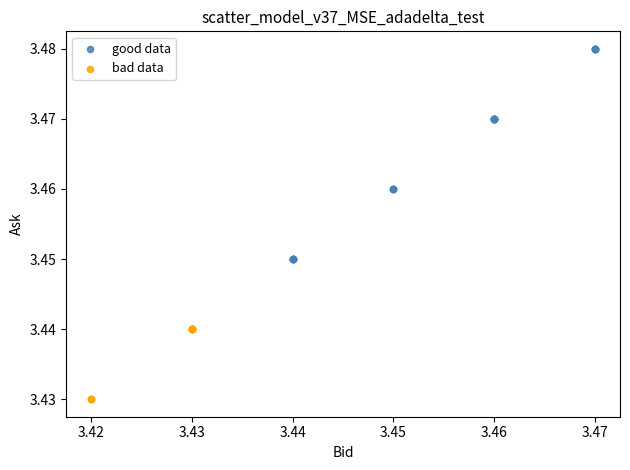

Which series contains the highest Y value?

good data